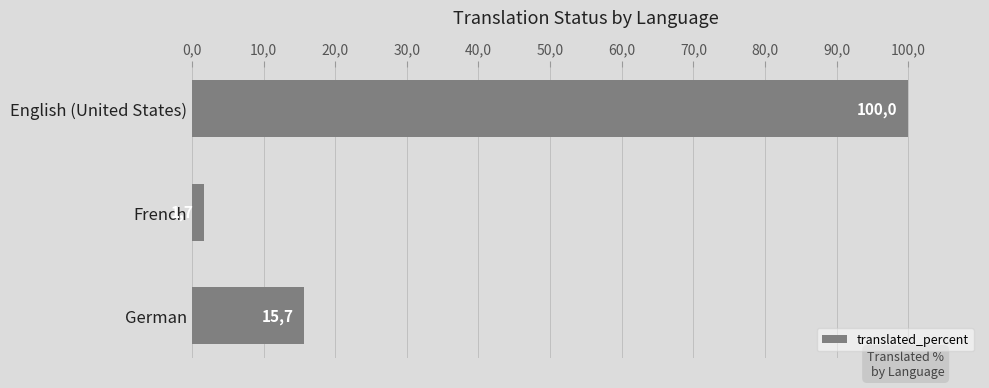

What is the difference between the maximum and minimum values?

98.3